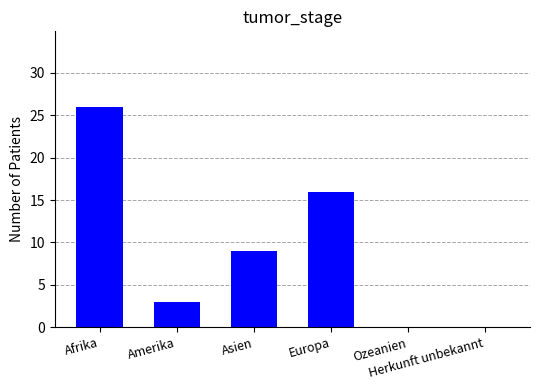

The value at Herkunft unbekannt is 11. True or false?

False